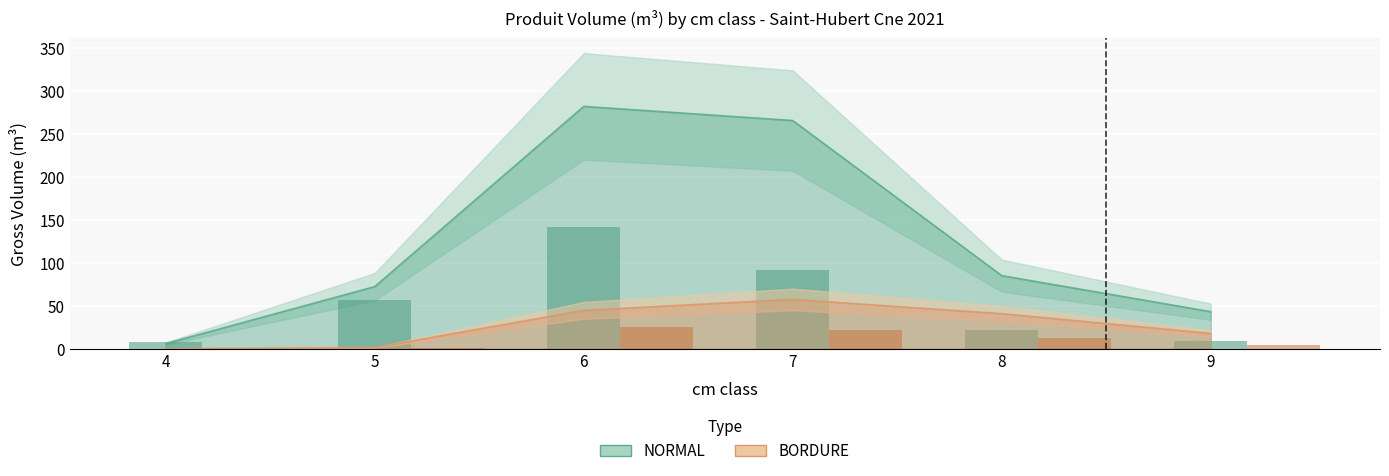

Which series changed the most between 4 and 5?

NORMAL